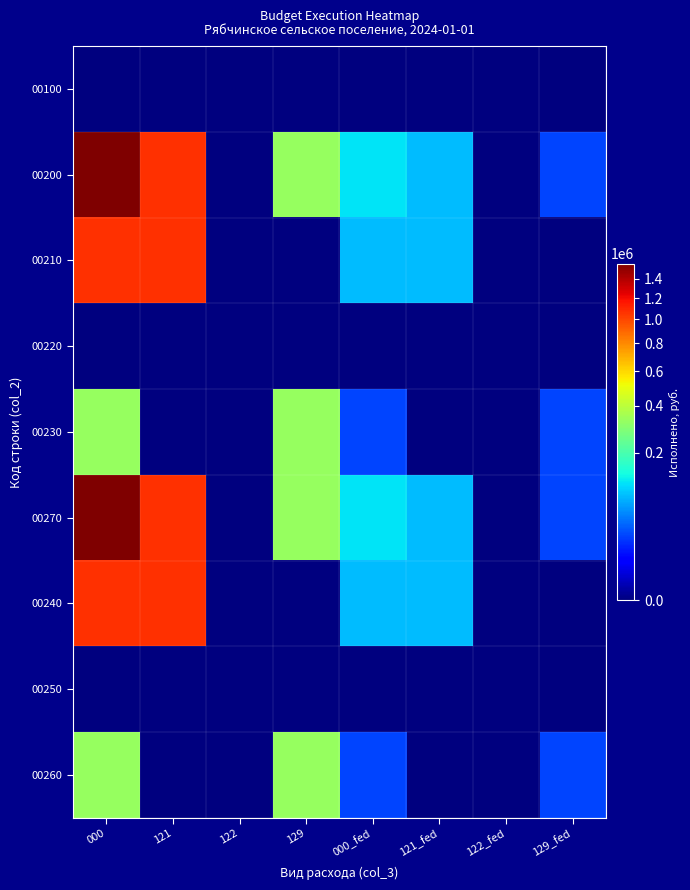

What is the spread (max minus min) of values at 129?

325196.0